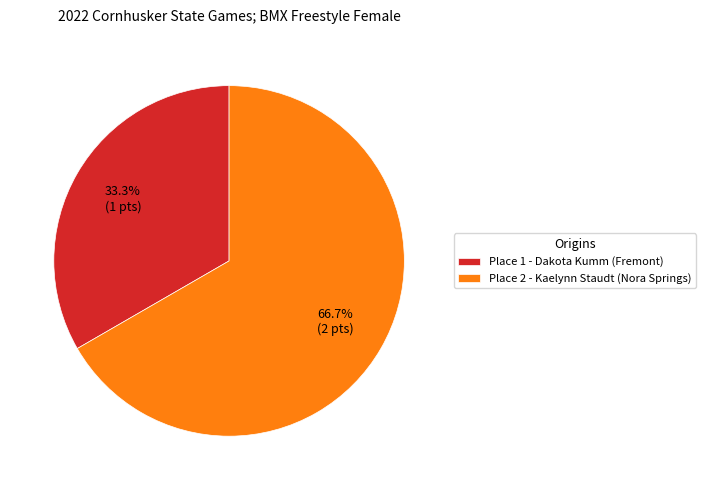

Is there a majority slice in this chart?

Yes